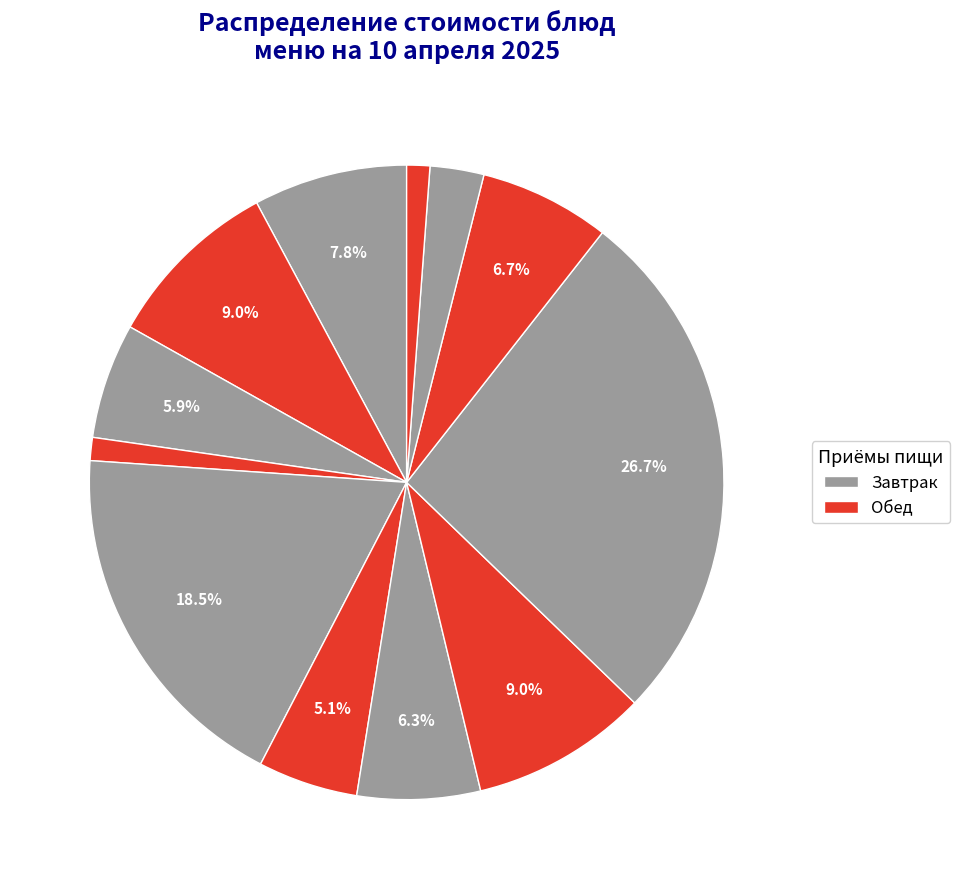

Which slice is the smallest?

Хлеб ржаной